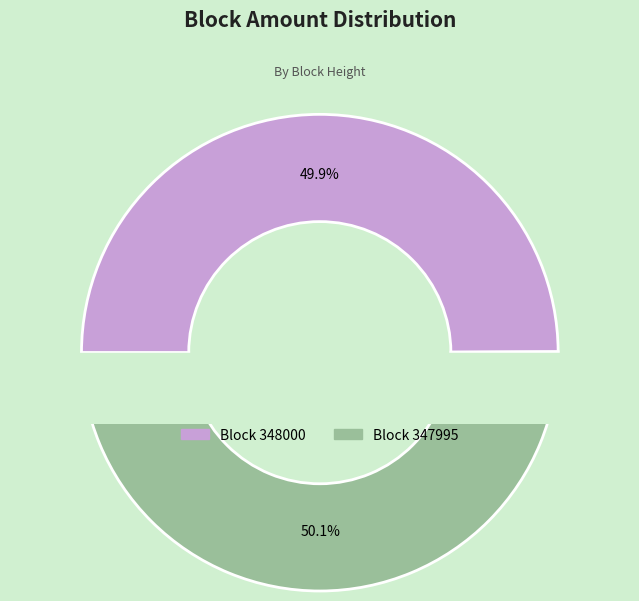

Which category has the smallest portion of the pie?

348000